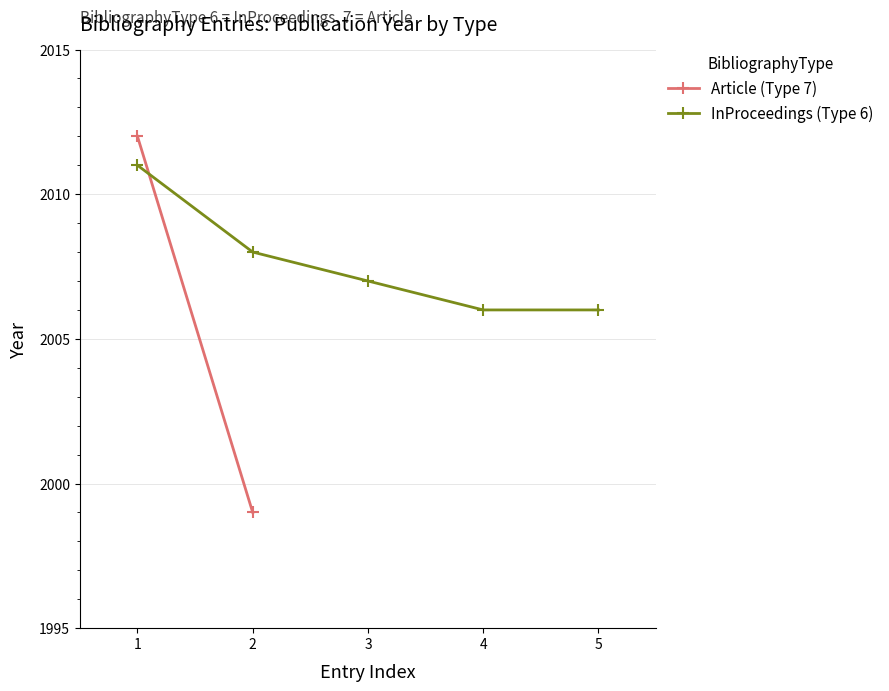

True or false: InProceedings (Type 6) has a value of 3098 at 2.

False